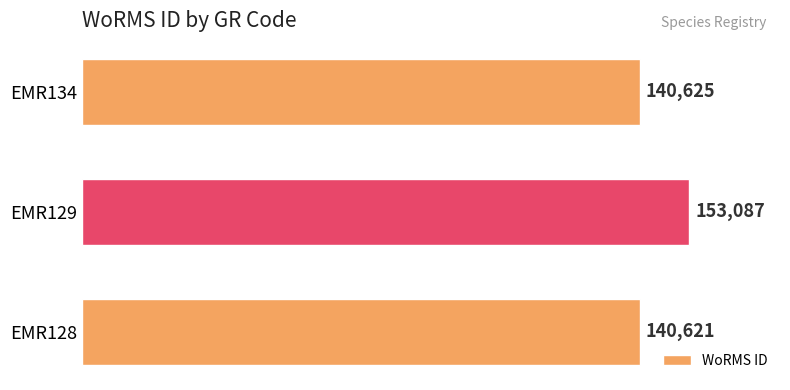

Is it true that the value at EMR129 is 153087?

True